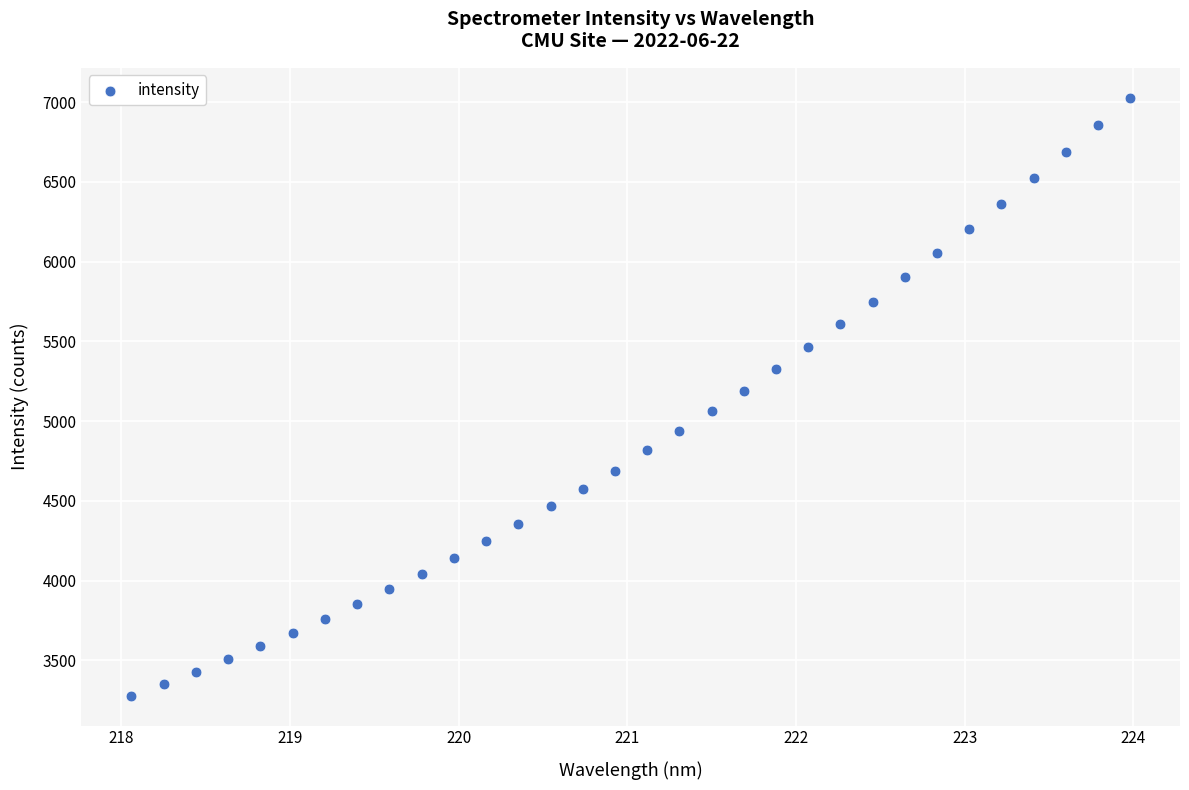

What is the range of Y values (max minus min)?

3748.3